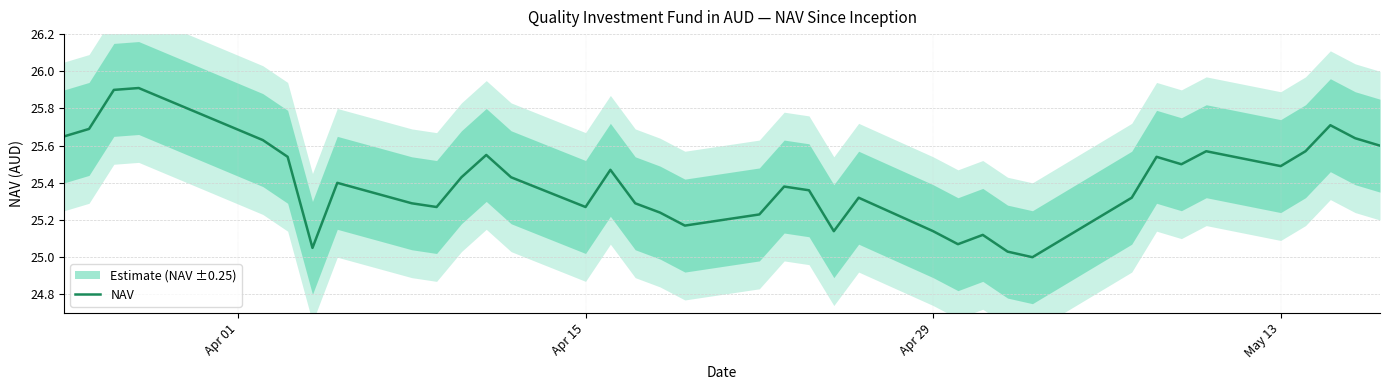

What is the average value?

25.4